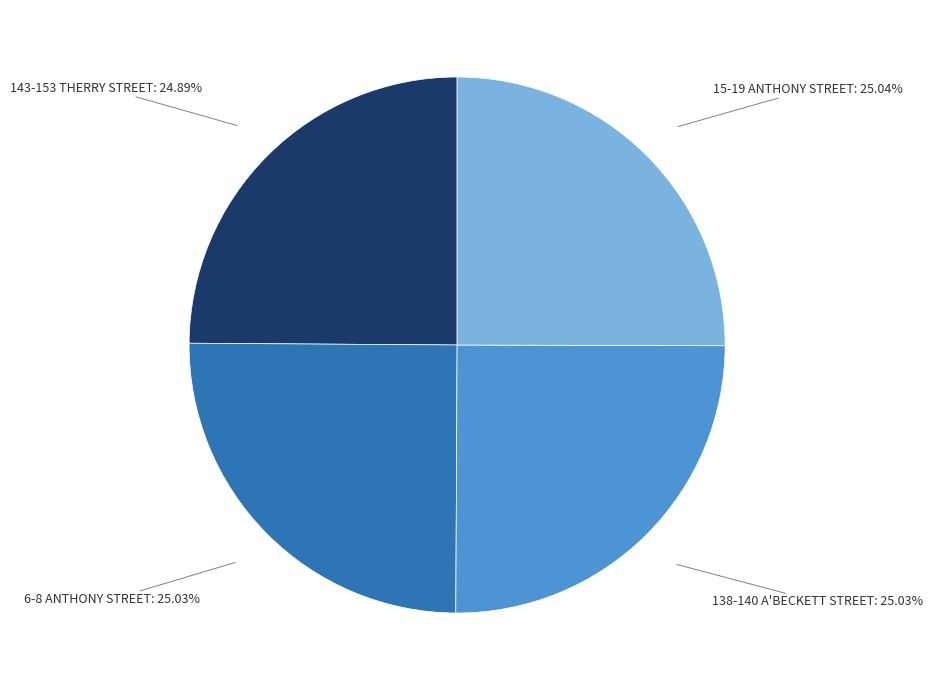

To the nearest percent, what percentage of the pie is 6-8 ANTHONY STREET?

25%